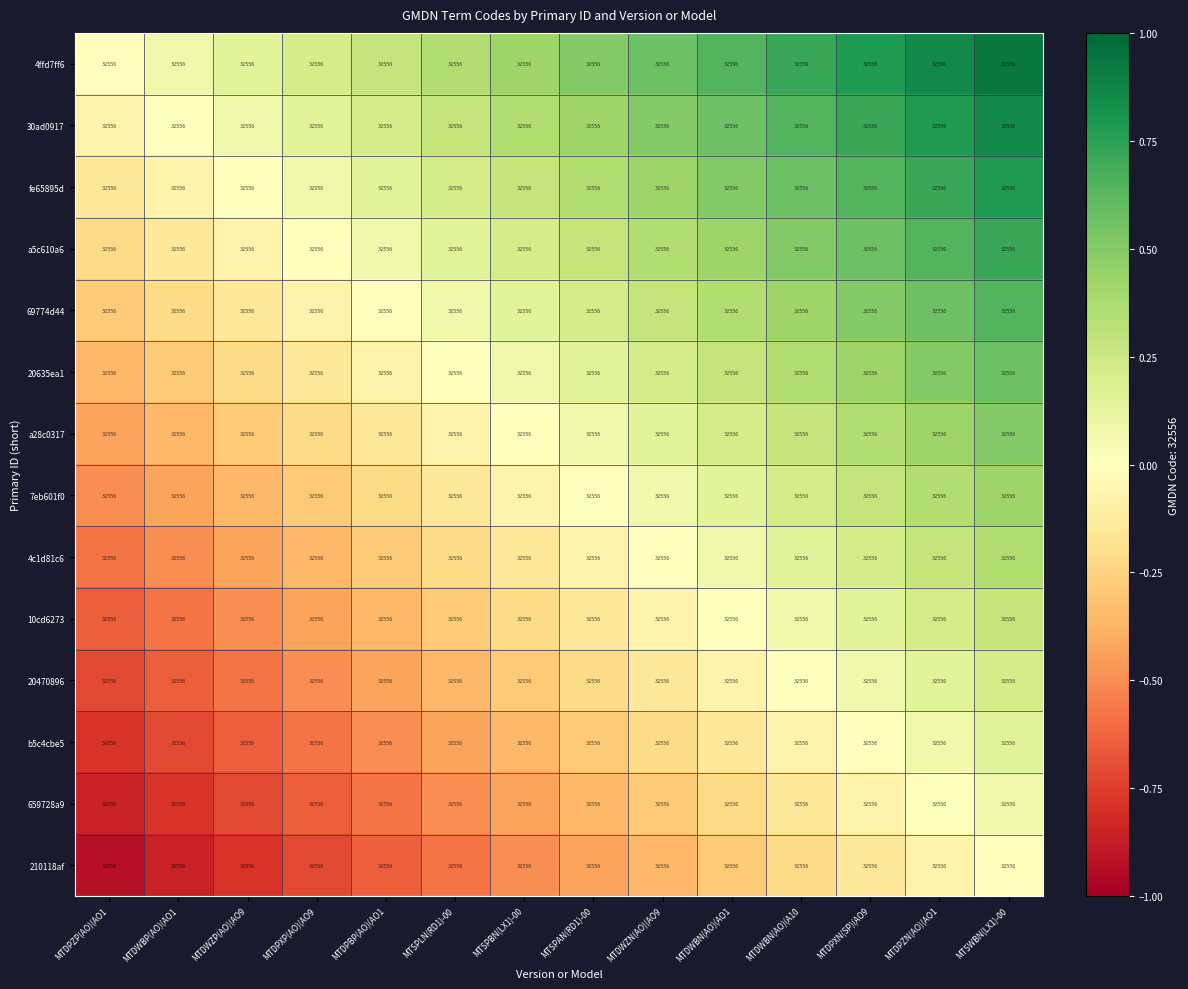

Between MTSPAN(RD1)-00 and MTDWZN(AO)(AO9, which series saw the biggest shift?

4ffd7ff6